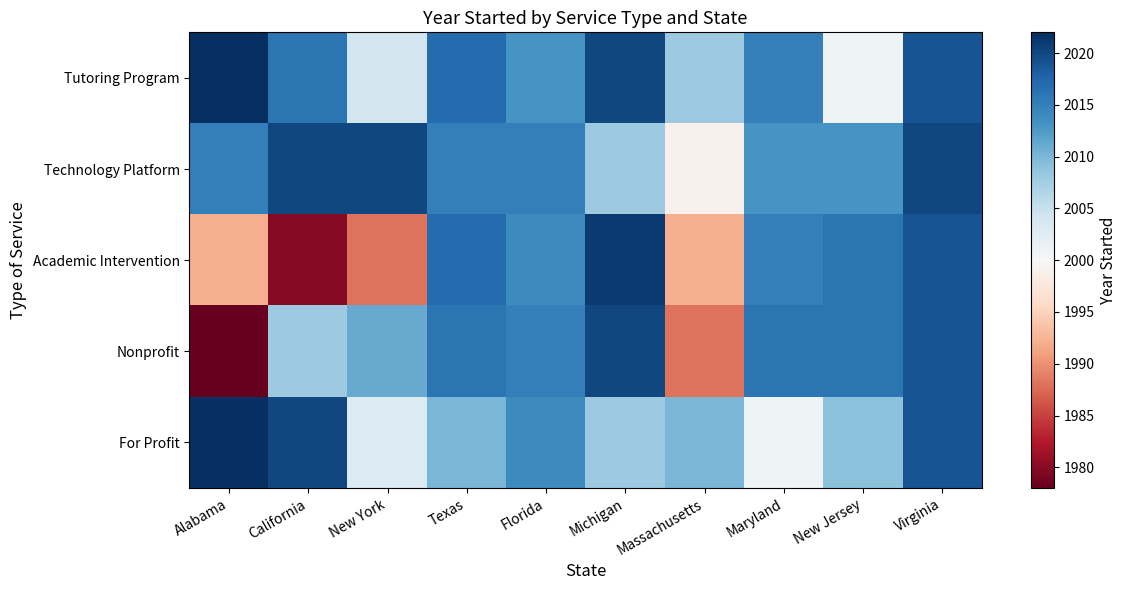

What is the total value across all series at New York?

10026